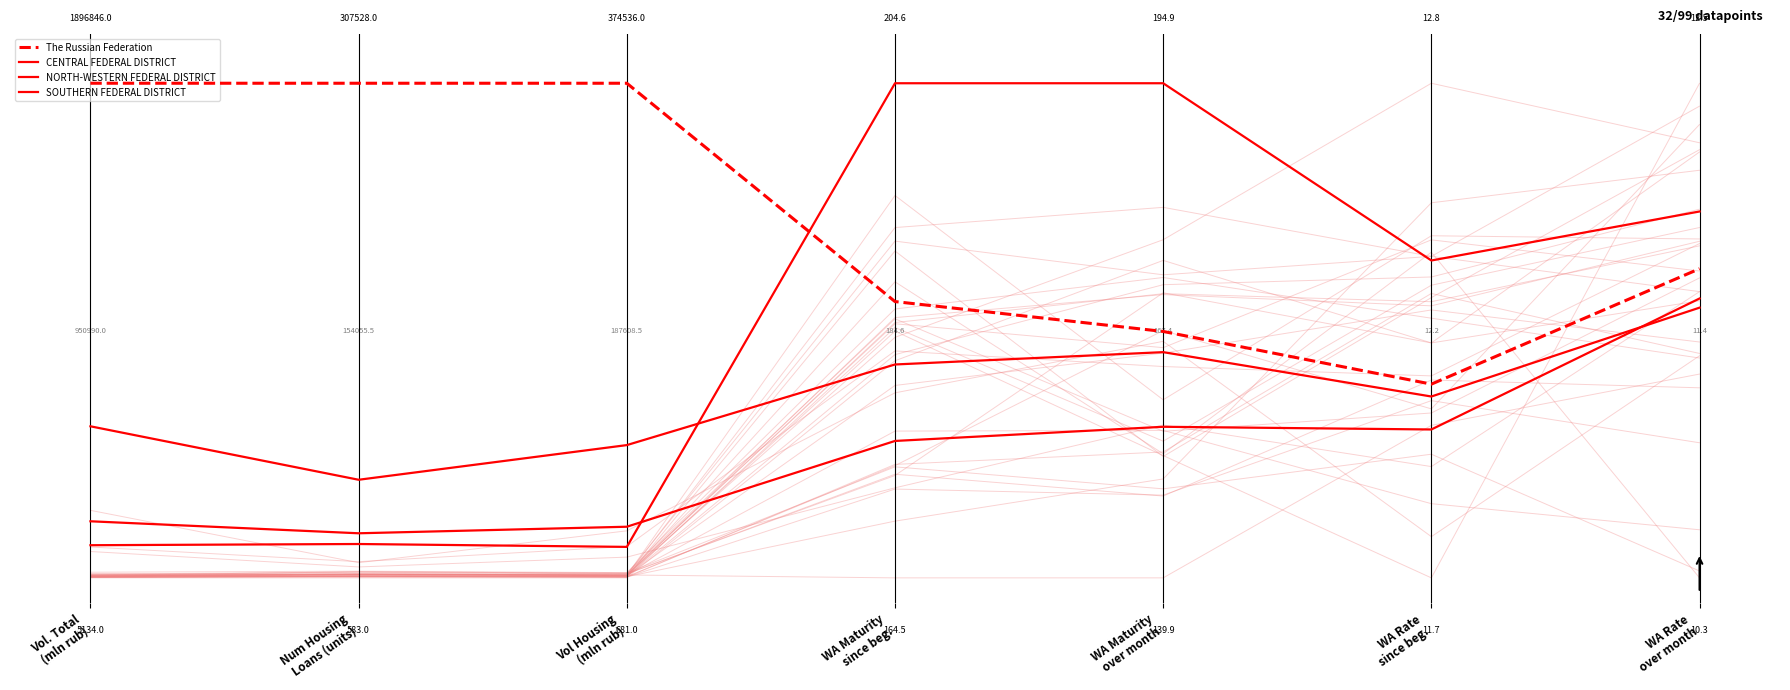

What is the difference between the maximum and minimum values in the The Russian Federation series?

0.6